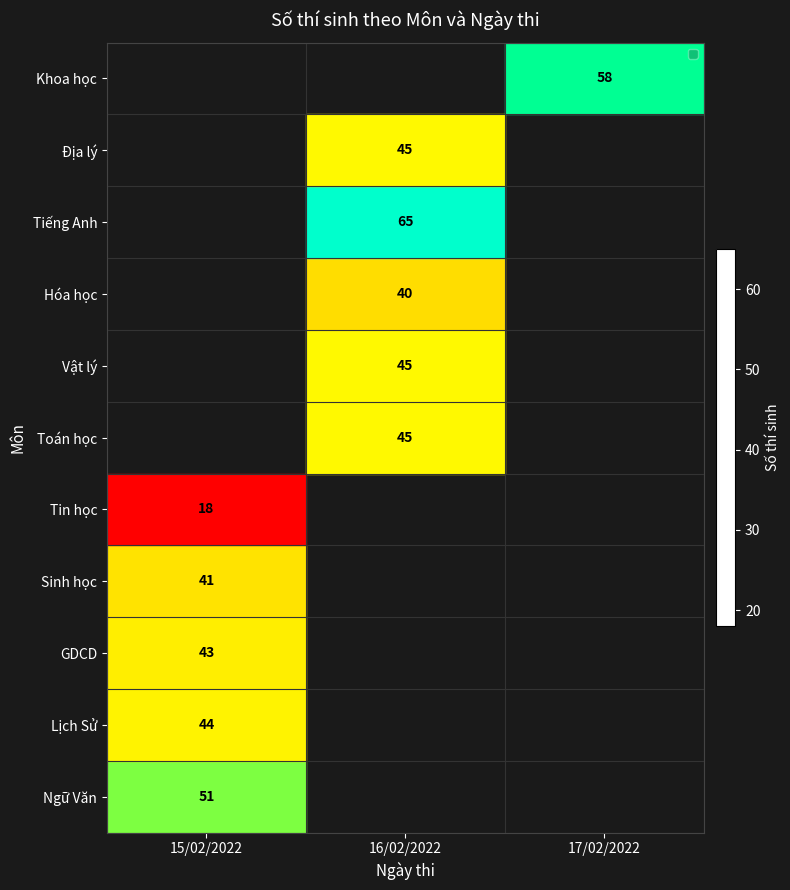

The value of Toán học at 16/02/2022 is 45. True or false?

True